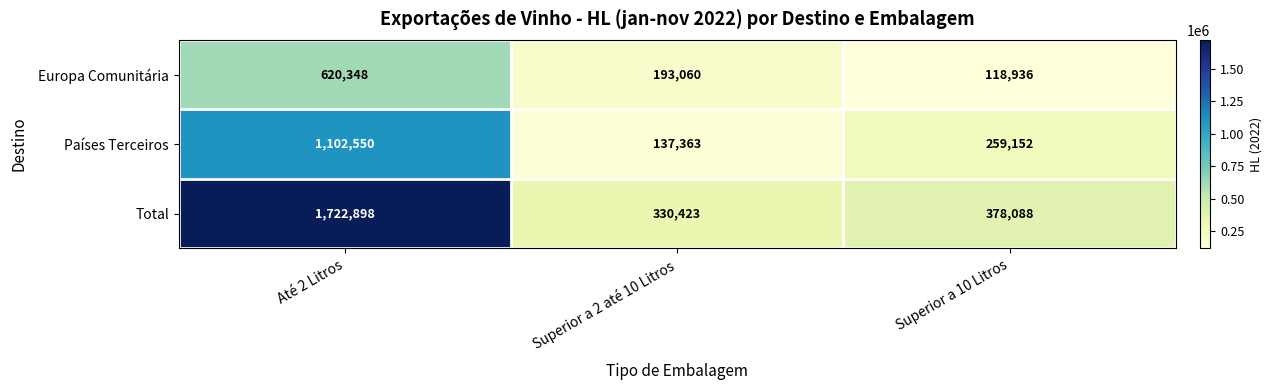

Which series changed the most between Superior a 2 até 10 Litros and Superior a 10 Litros?

Países Terceiros